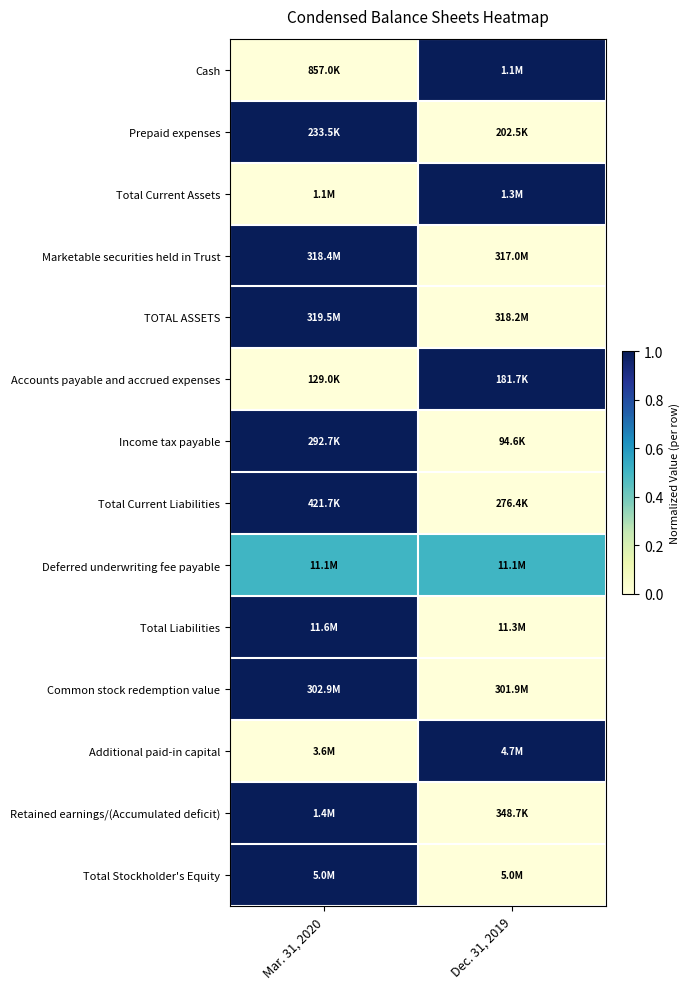

Which label corresponds to the smallest value in the chart?

Mar. 31, 2020